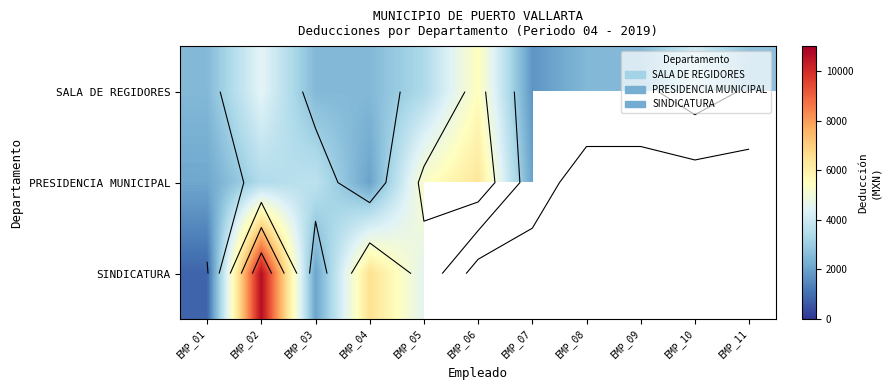

What is the lowest value of the PRESIDENCIA MUNICIPAL series?

2004.3